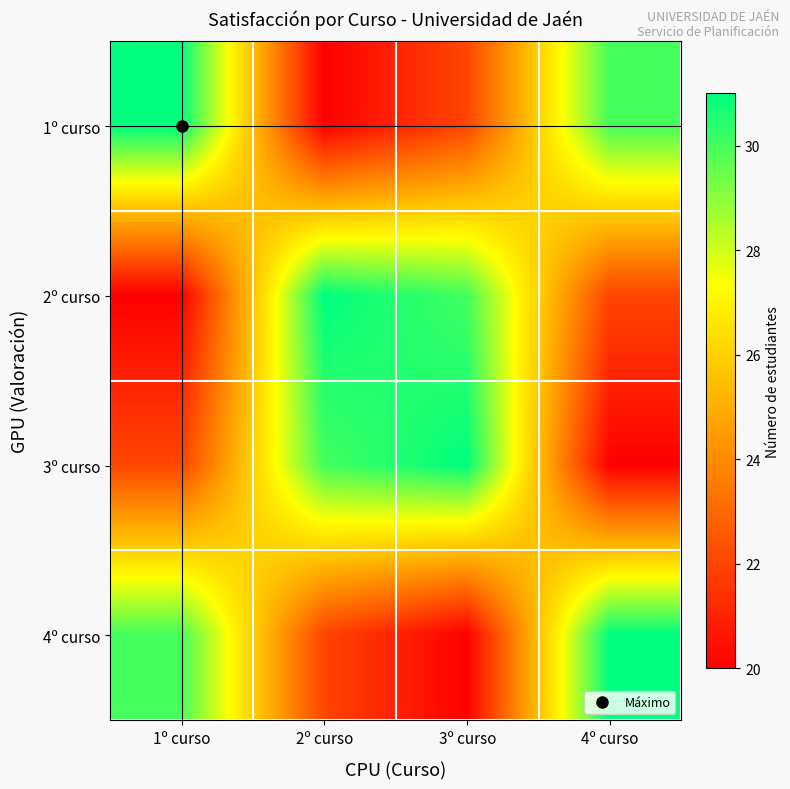

Reading left to right, transcribe all the data shown in this chart.

1º curso: 1º curso=31	2º curso=20	3º curso=22	4º curso=30
2º curso: 1º curso=20	2º curso=31	3º curso=30	4º curso=22
3º curso: 1º curso=22	2º curso=30	3º curso=31	4º curso=20
4º curso: 1º curso=30	2º curso=22	3º curso=20	4º curso=31